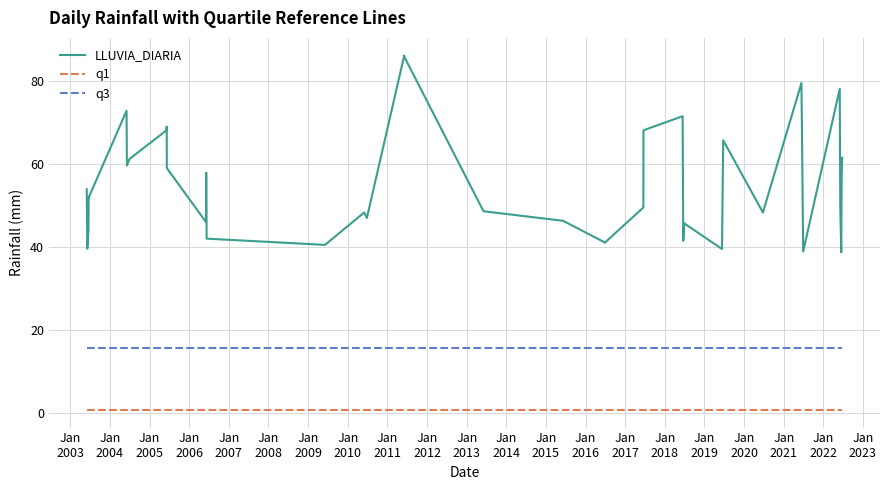

Rank the series by their average value, from highest to lowest.

LLUVIA_DIARIA, q3, q1